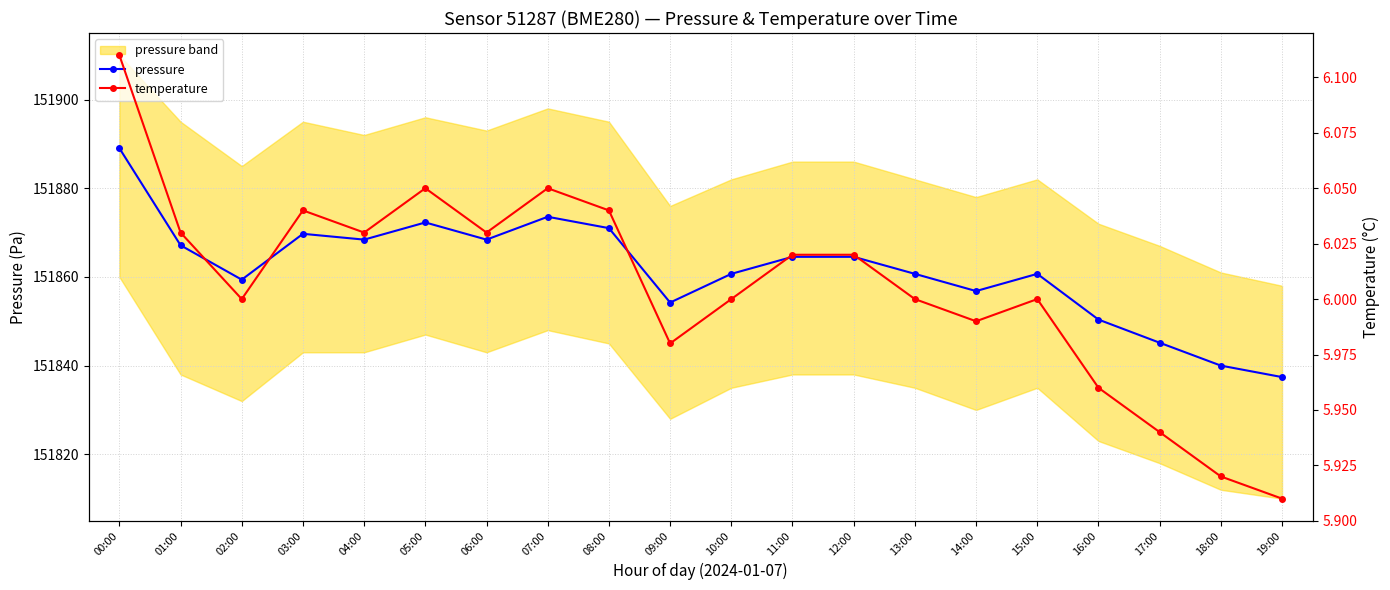

What is the value of the pressure point at the 11th from the left?

151860.7